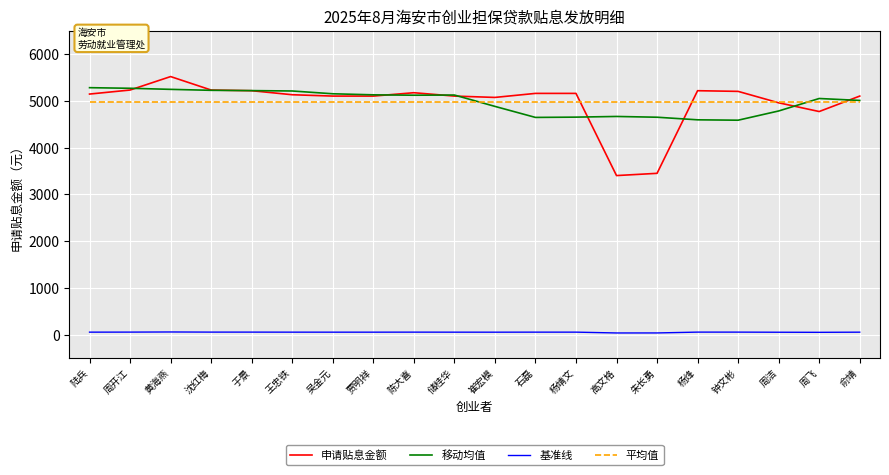

Rank the series at 高文格 from highest to lowest value.

平均值, 移动均值, 申请贴息金额, 基准线